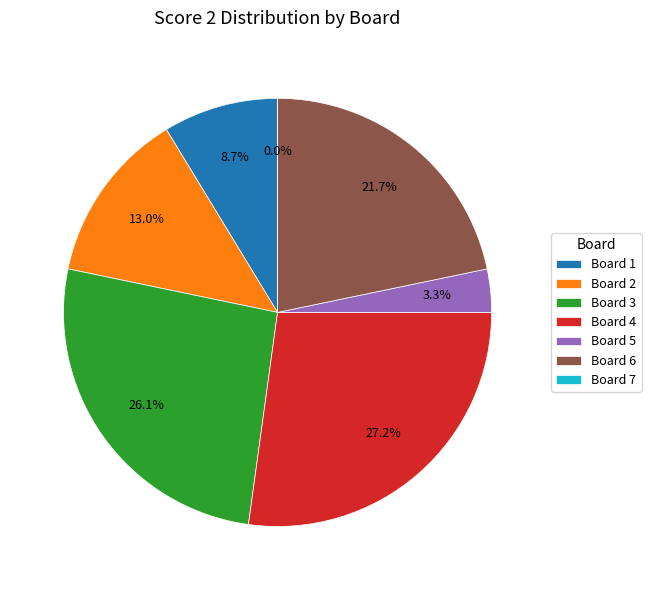

Rank the categories by value from lowest to highest.

Board 7, Board 5, Board 1, Board 2, Board 6, Board 3, Board 4